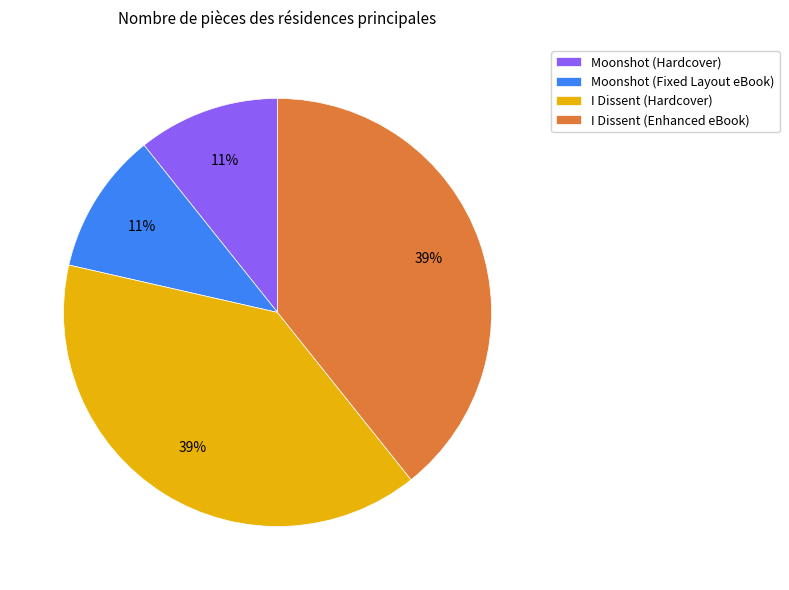

Is there any slice that represents more than half of the pie?

No